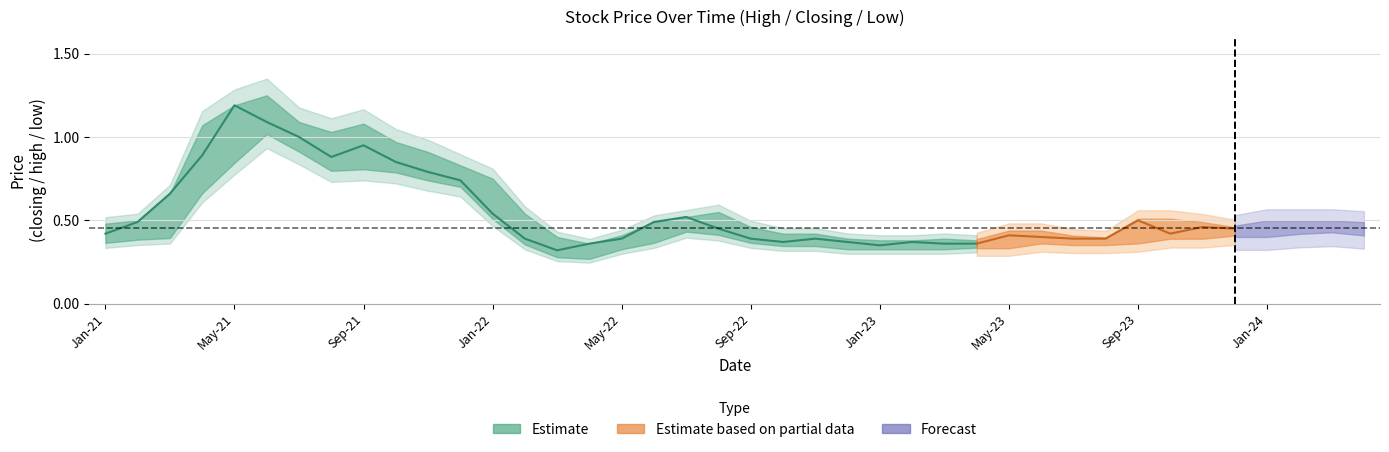

What is the sum of the low values at 7 and 33?

1.2